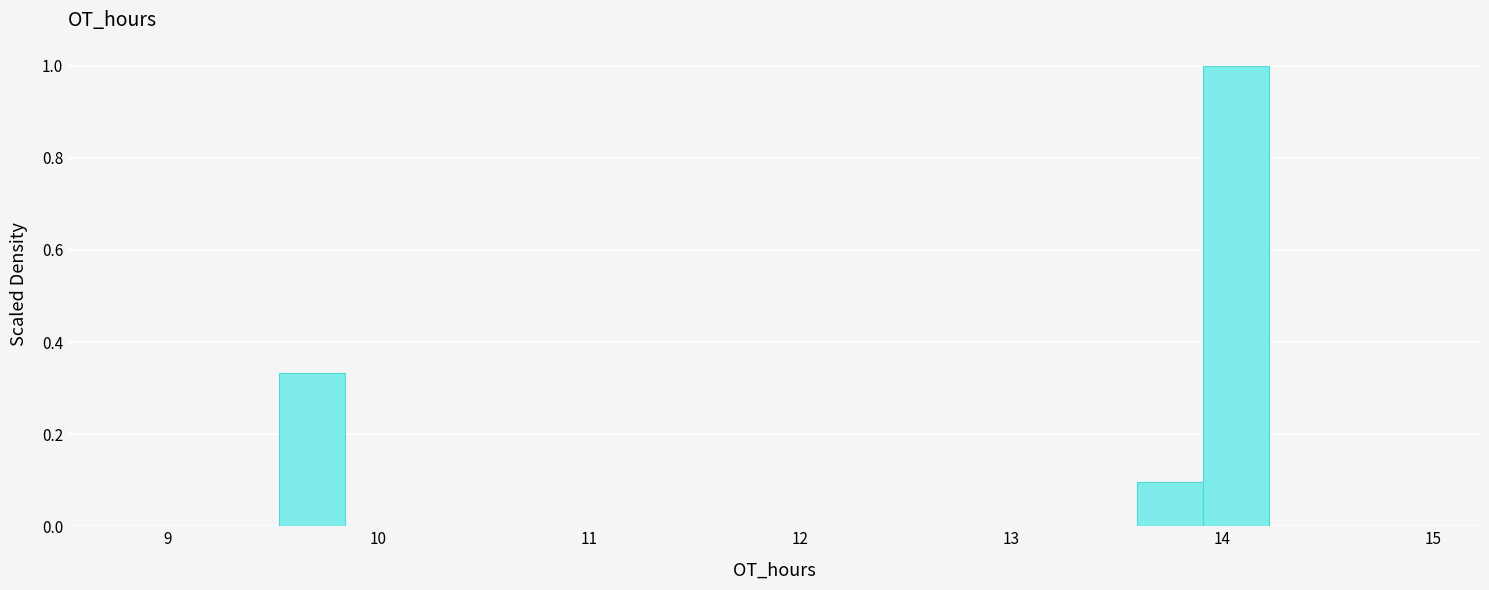

Around what value on the x-axis is the tallest bar? Give the approximate position of its centre, as read against the axis.

14.1